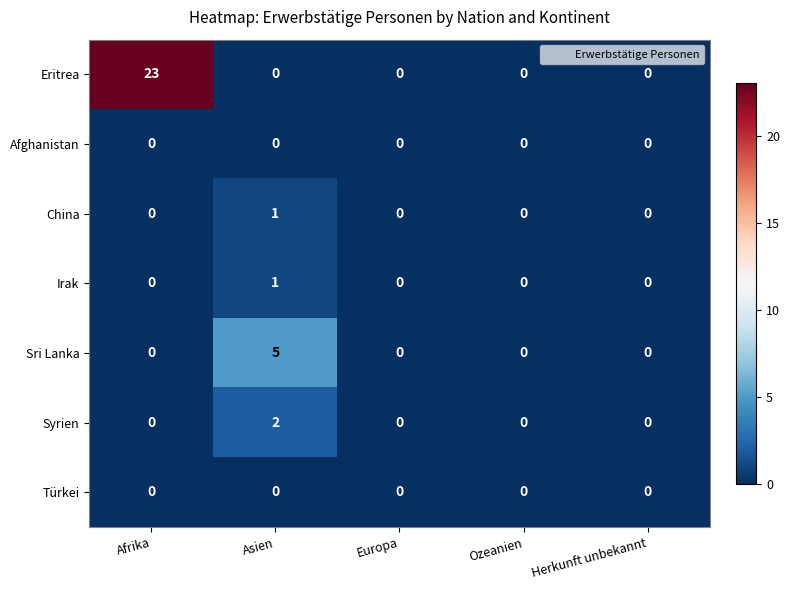

Which series changed the most between Afrika and Ozeanien?

Eritrea